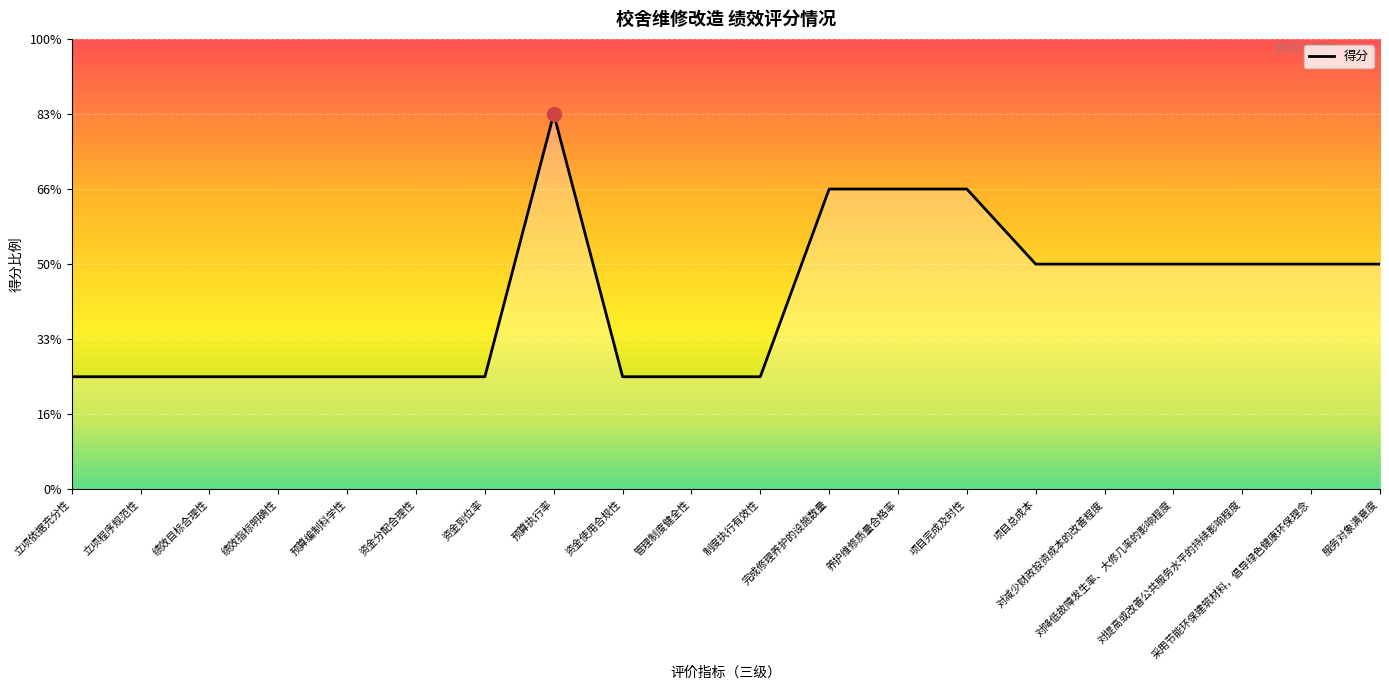

True or false: the data has more than 0 interior local peaks.

True